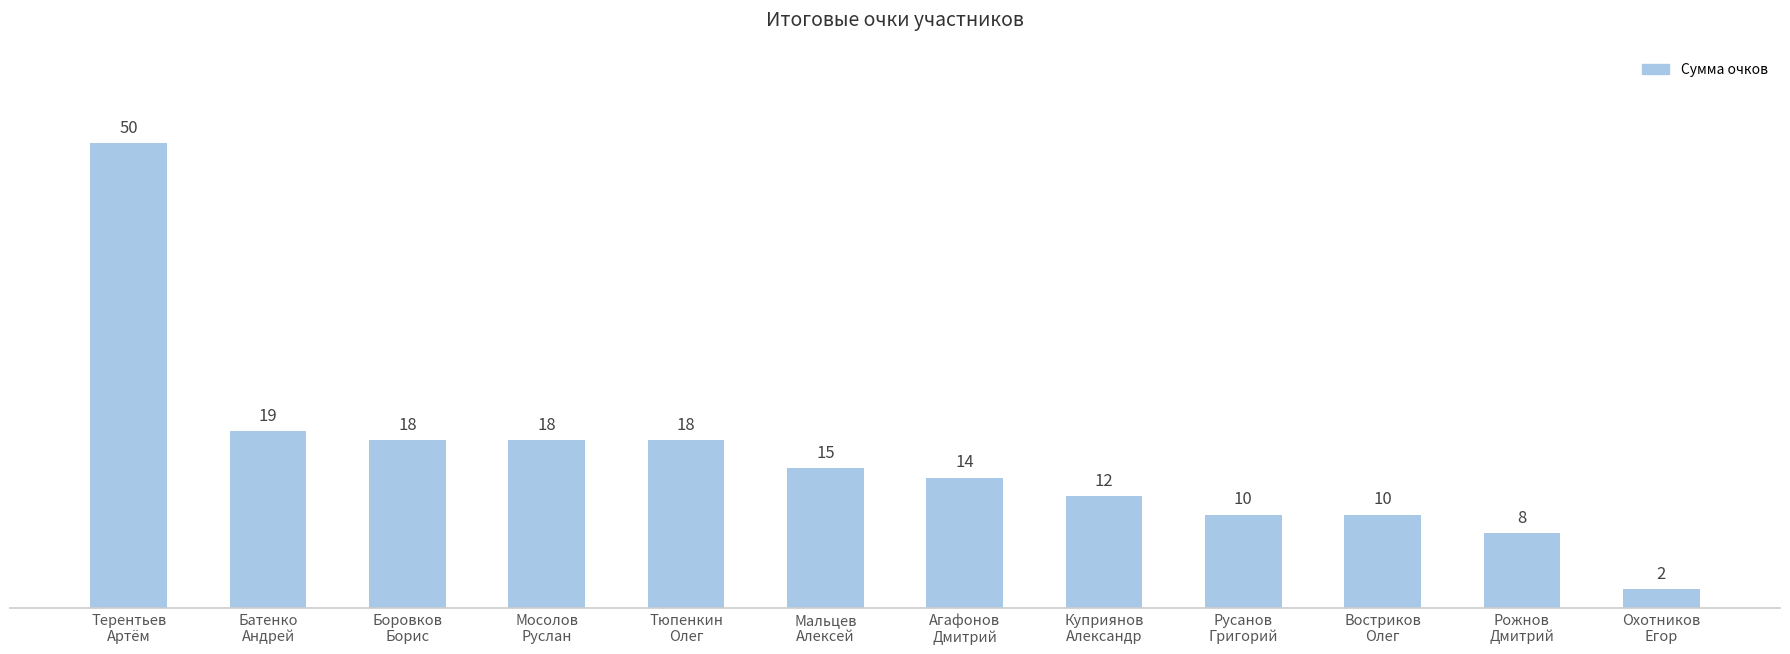

What is the difference between the maximum and minimum values?

48